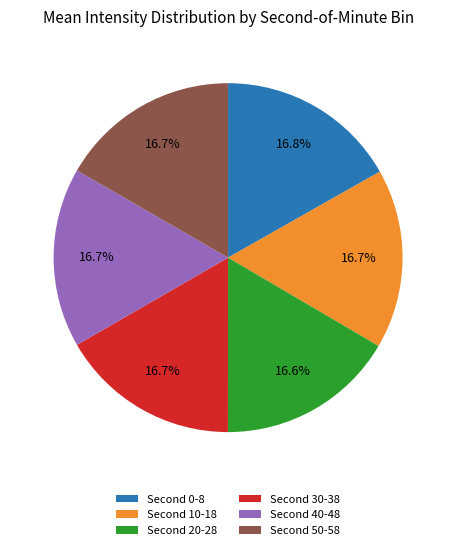

Does any single category account for the majority?

No